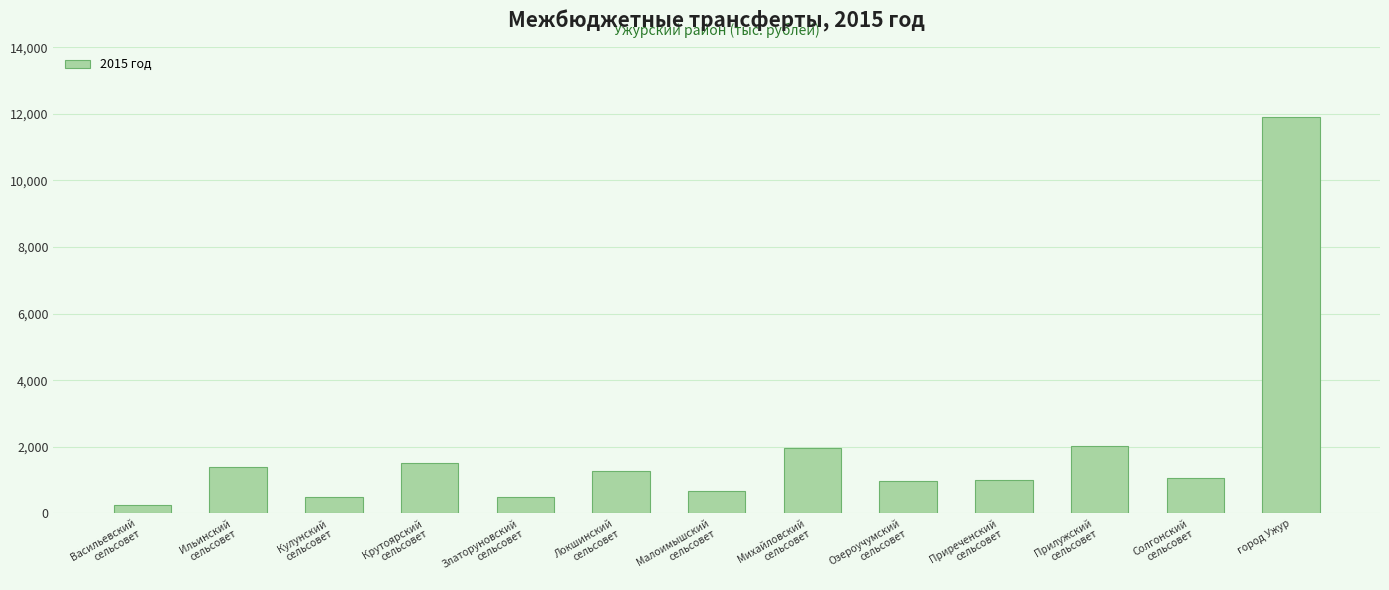

What is the ratio of the value at Кулунский
сельсовет to the value at Локшинский
сельсовет?

0.4